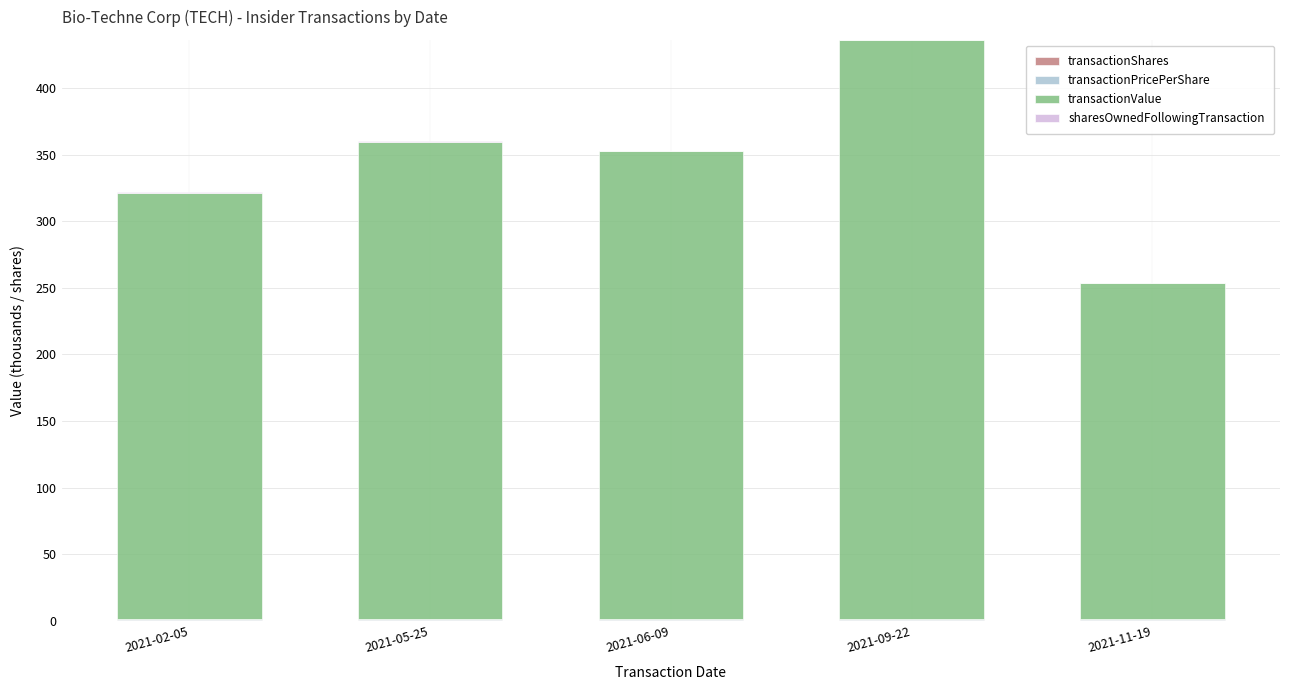

At which category is the sum across all series the highest?

2021-09-22